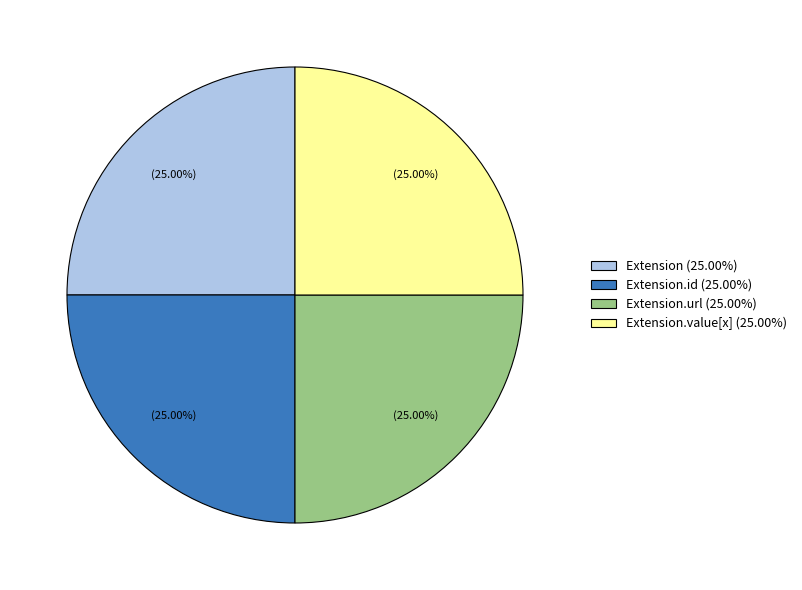

Approximately how many times larger is the value at Extension.url (25.00%) compared to Extension.value[x] (25.00%)?

1.0